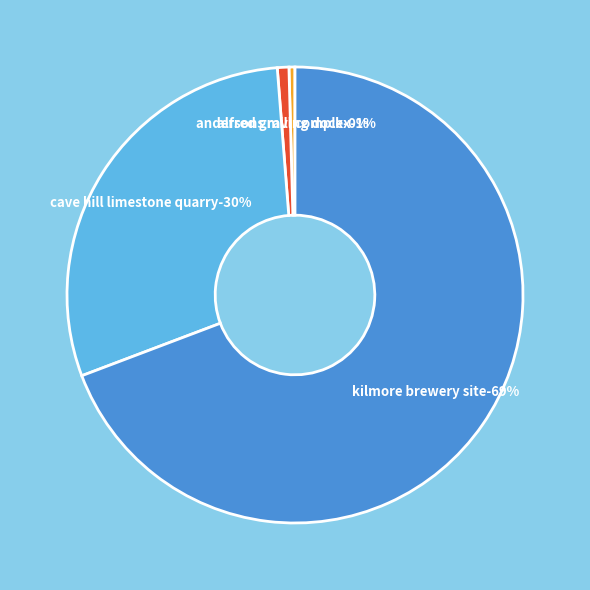

True or false: CAVE HILL LIMESTONE QUARRY accounts for 18% of the total.

False